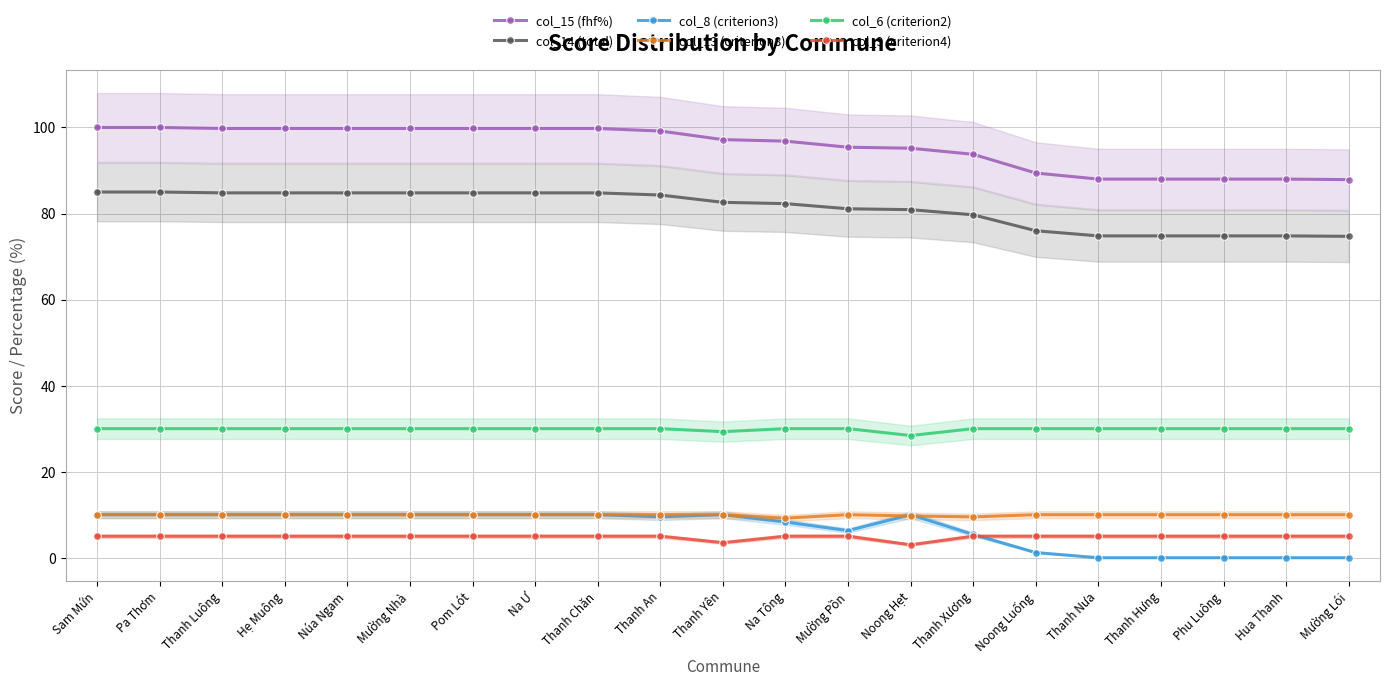

The value of col_9 (criterion4) at Thanh Hưng is 7.8. True or false?

False